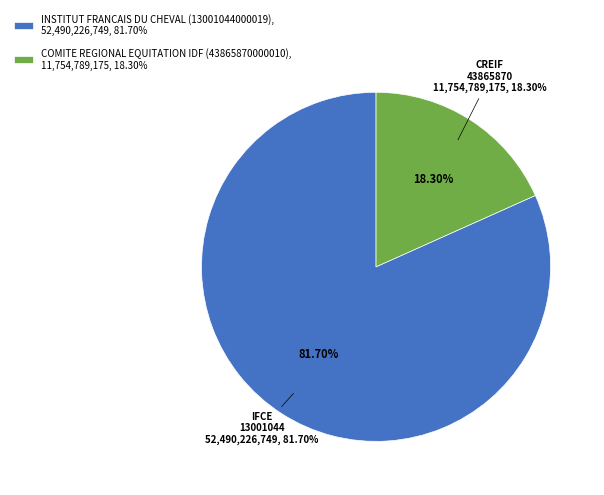

Which slice is the smallest?

COMITE REGIONAL EQUITATION IDF (43865870000010)